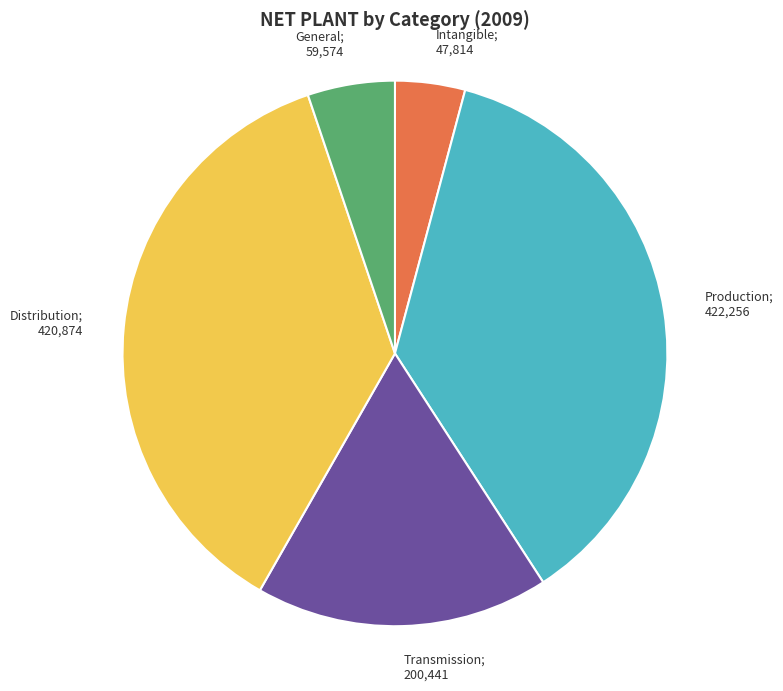

Is there any slice that represents more than half of the pie?

No